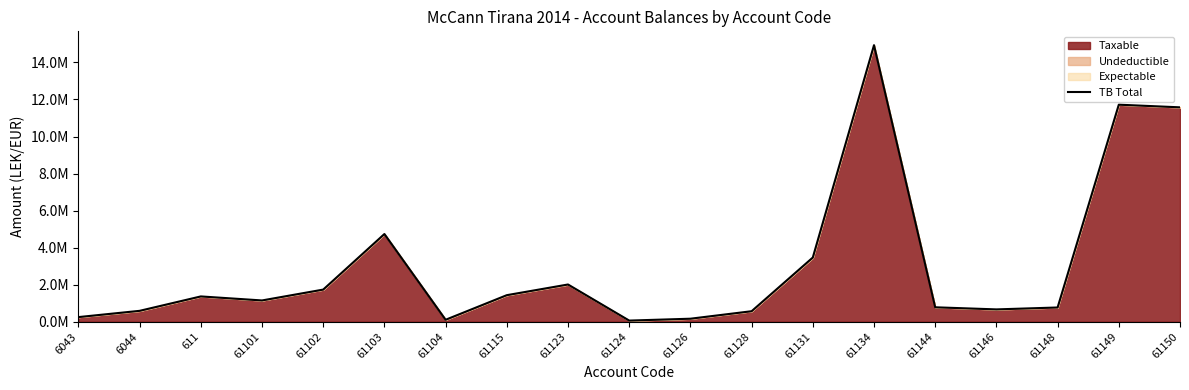

Reading left to right, what are all the values shown in this chart?

6043=250227.1	6044=588118.9	611=1366068.5	61101=1149043.7	61102=1735151.5	61103=4735066.9	61104=105900.0	61115=1434003.2	61123=2010362.2	61124=61813.2	61126=163090.0	61128=567460.5	61131=3465988.5	61134=14931158.8	61144=779642.1	61146=666085.5	61148=769080.9	61149=11717876.6	61150=11574631.1